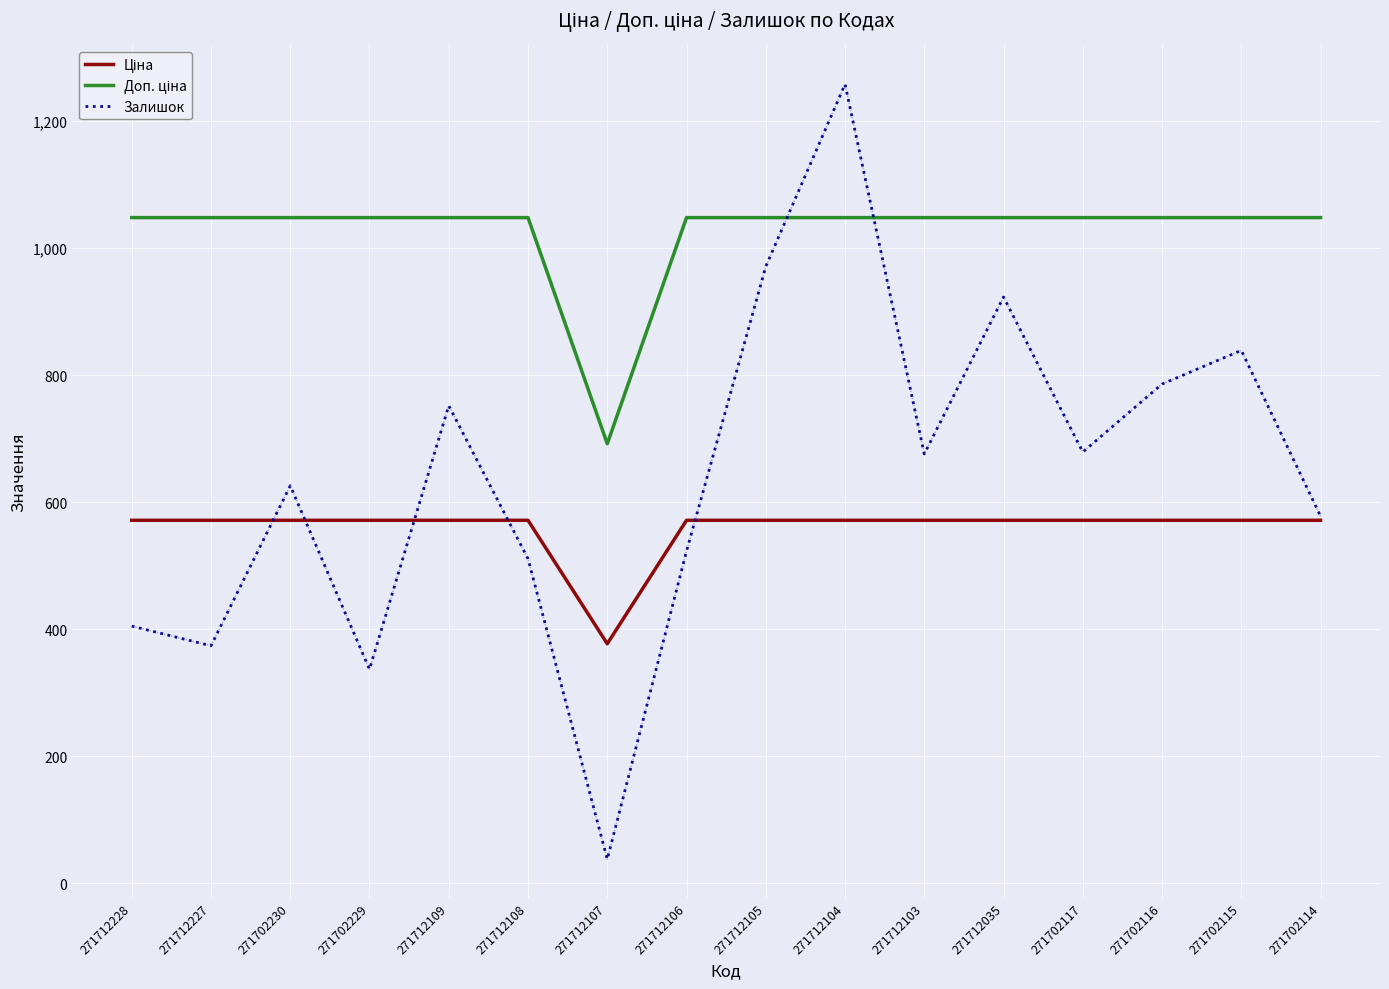

What is the greatest value displayed?

1258.0